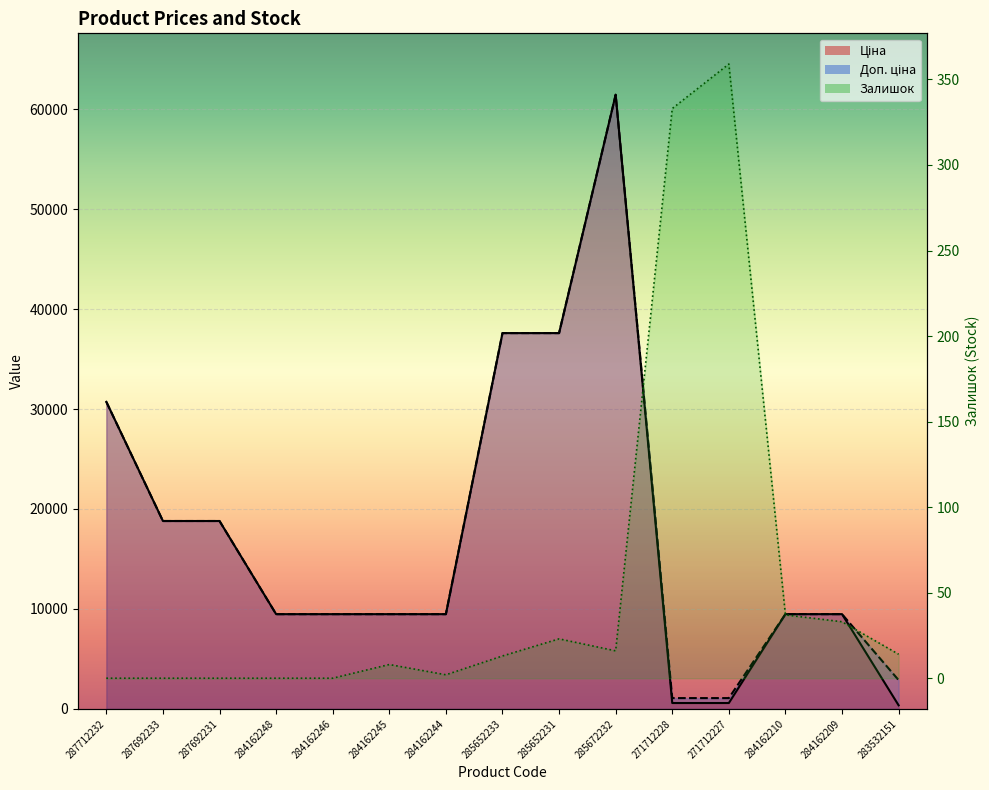

What is the total value across all series at 284162246?

18960.1